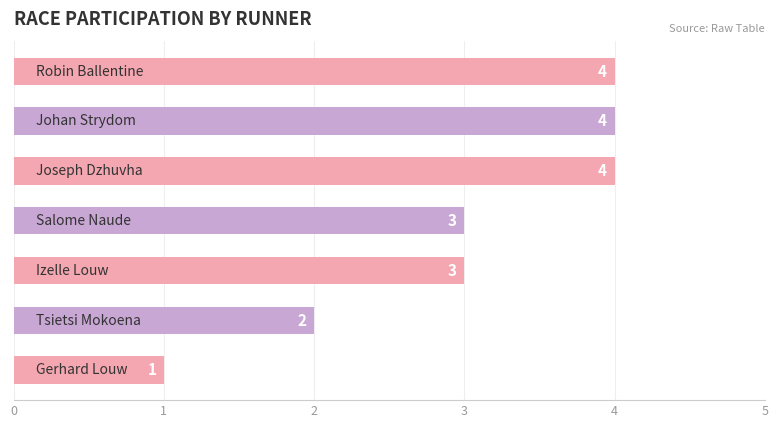

How many data points does each series have?

7